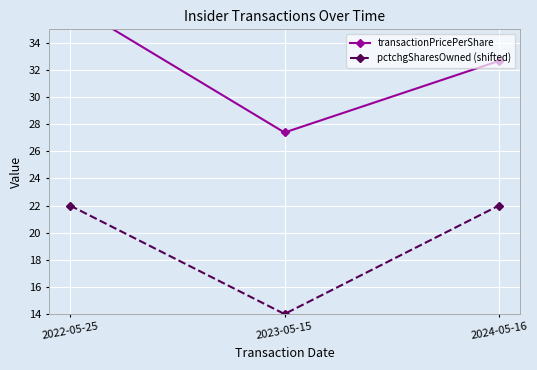

Reading left to right, list all the values displayed in this chart.

transactionPricePerShare: 2022-05-25=36.9	2023-05-15=27.4	2024-05-16=32.7
pctchgSharesOwned (shifted): 2022-05-25=22.0	2023-05-15=14.0	2024-05-16=22.0